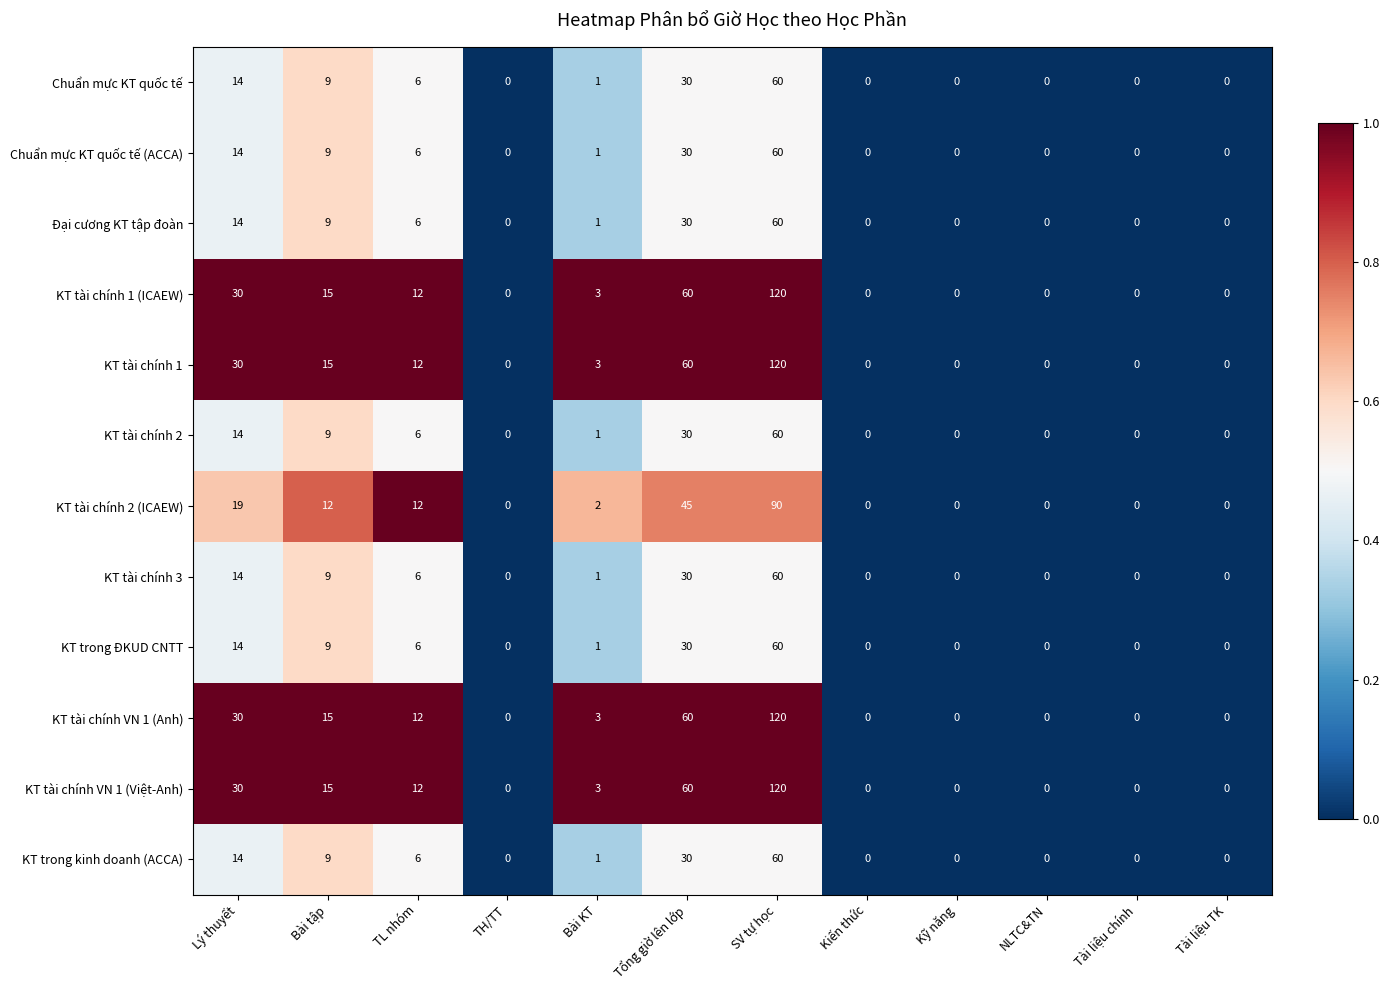

How many values in Chuẩn mực KT quốc tế are above zero?

6